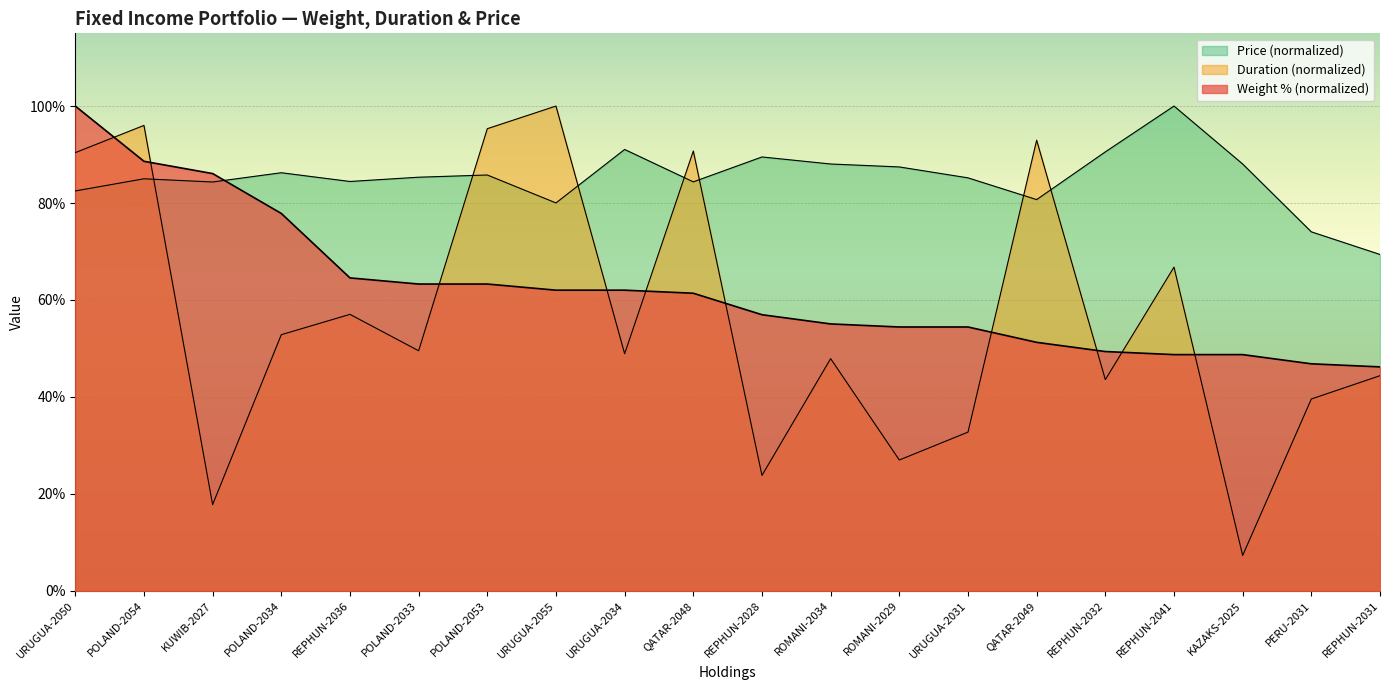

What are all the series names shown in the legend?

Weight (%), Duration, Price